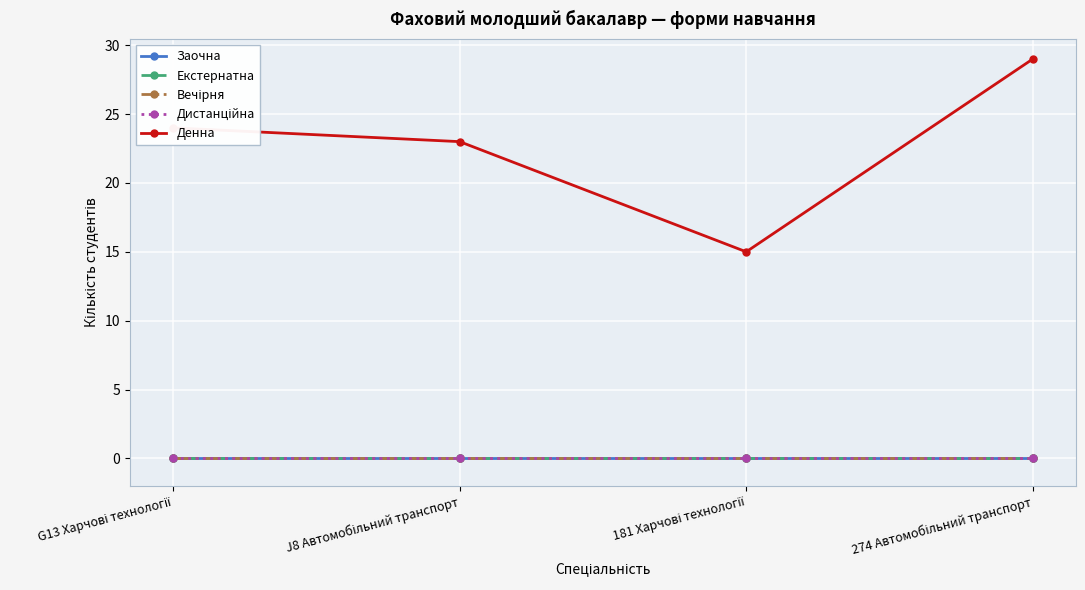

Which category has the highest value in the Екстернатна series?

G13 Харчові технології